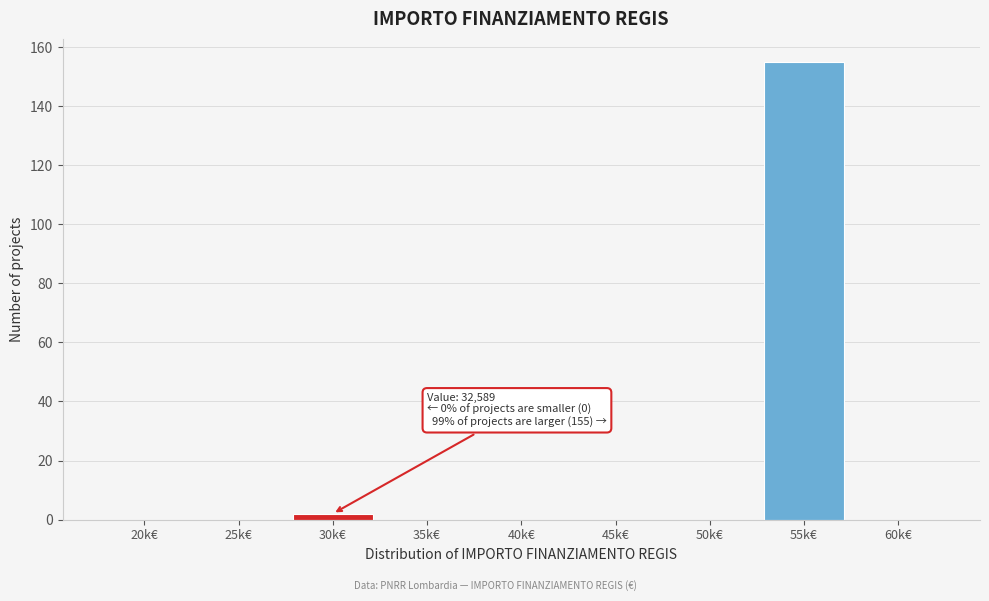

Reading left to right, transcribe all the data shown in this chart.

20k€=0	25k€=0	30k€=2	35k€=0	40k€=0	45k€=0	50k€=0	55k€=155	60k€=0